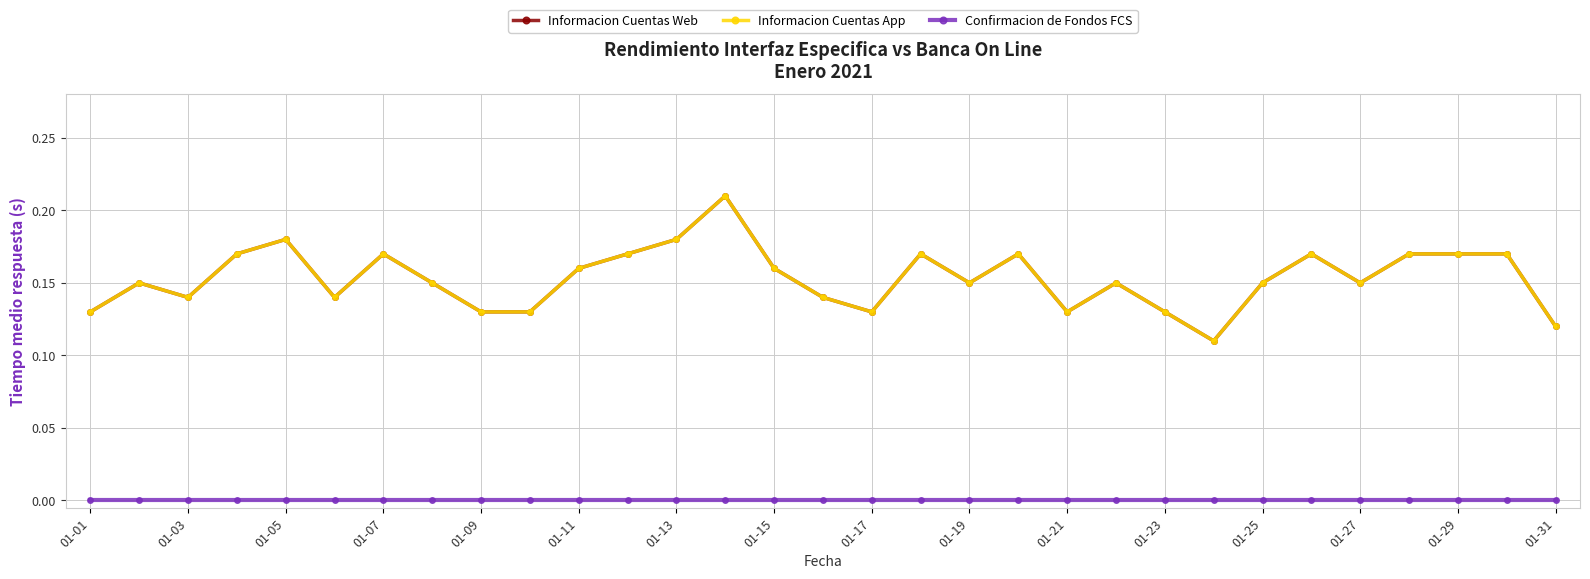

At how many categories does at least one series exceed 0?

31